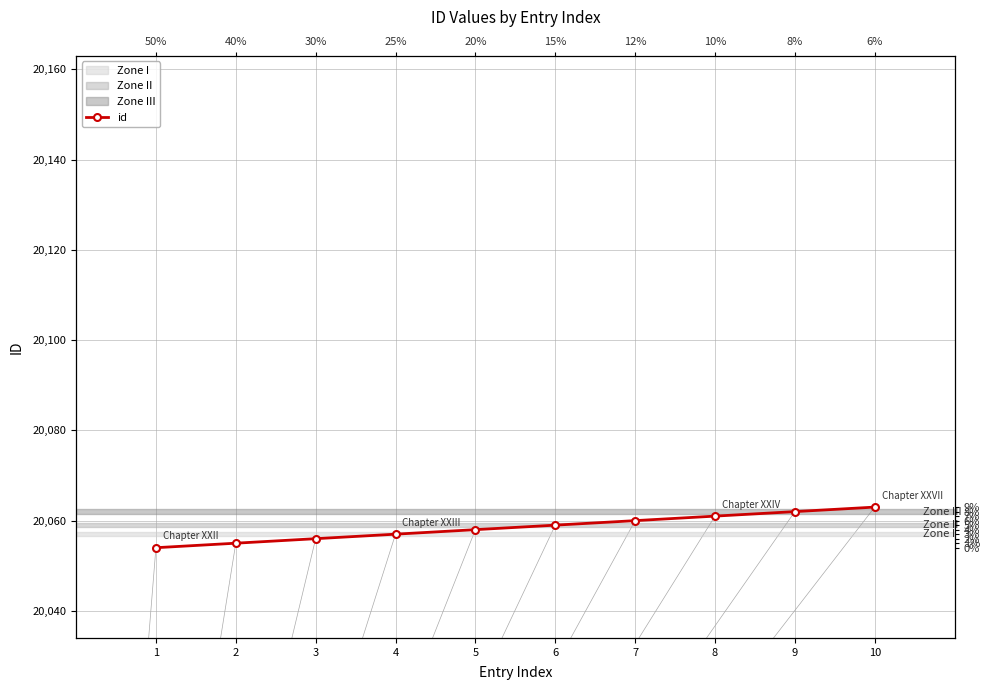

True or false: there are more than 2 points higher than both neighbors.

False